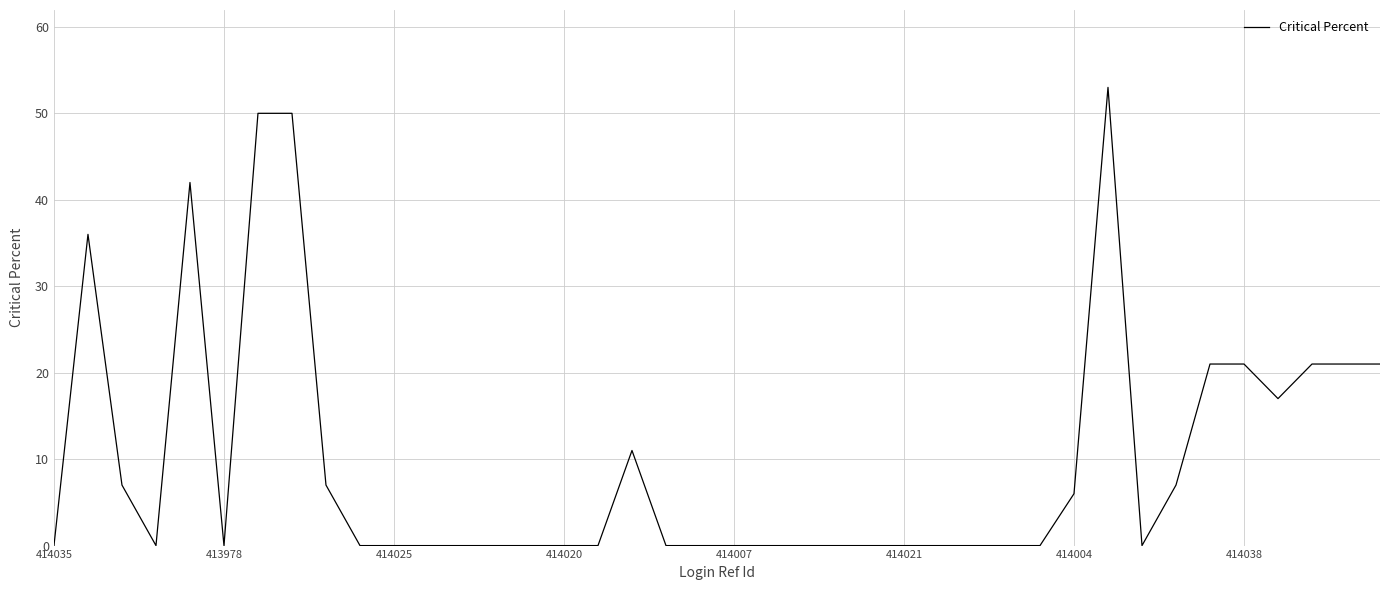

What is the maximum value shown in the chart?

53